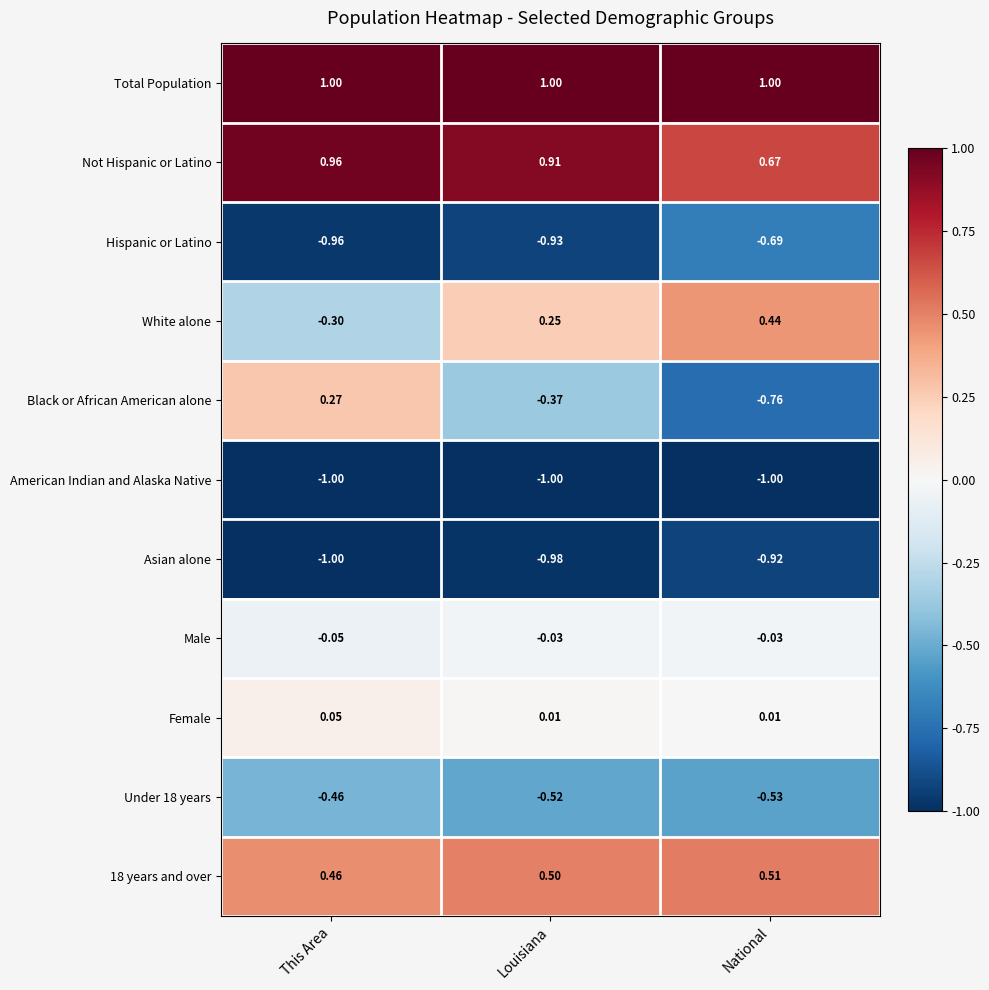

Between Louisiana and National, which series saw the biggest shift?

Black or African American alone